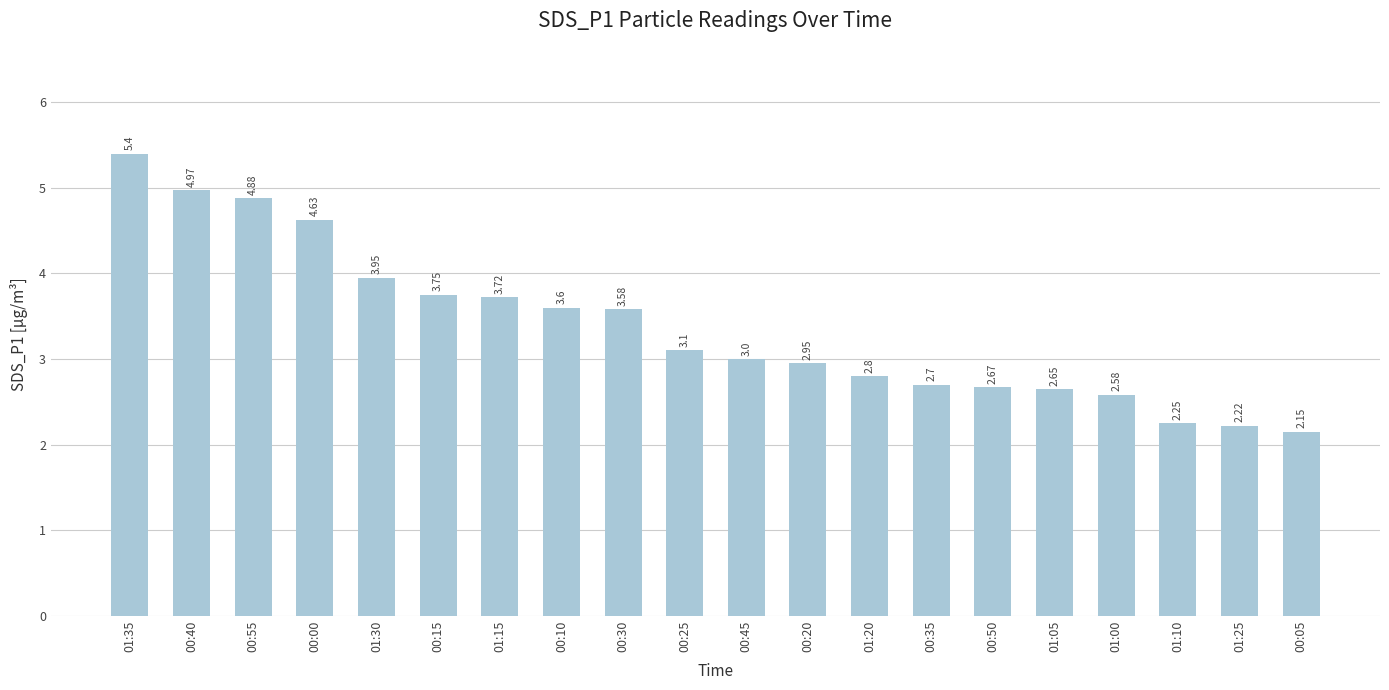

What is the difference between the second highest and minimum values?

2.8